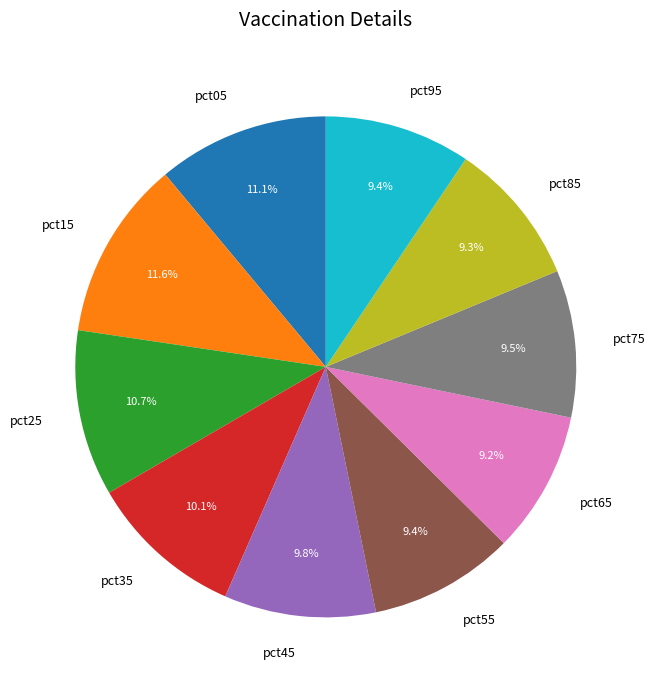

The pct05 slice represents 11% of the pie. True or false?

True